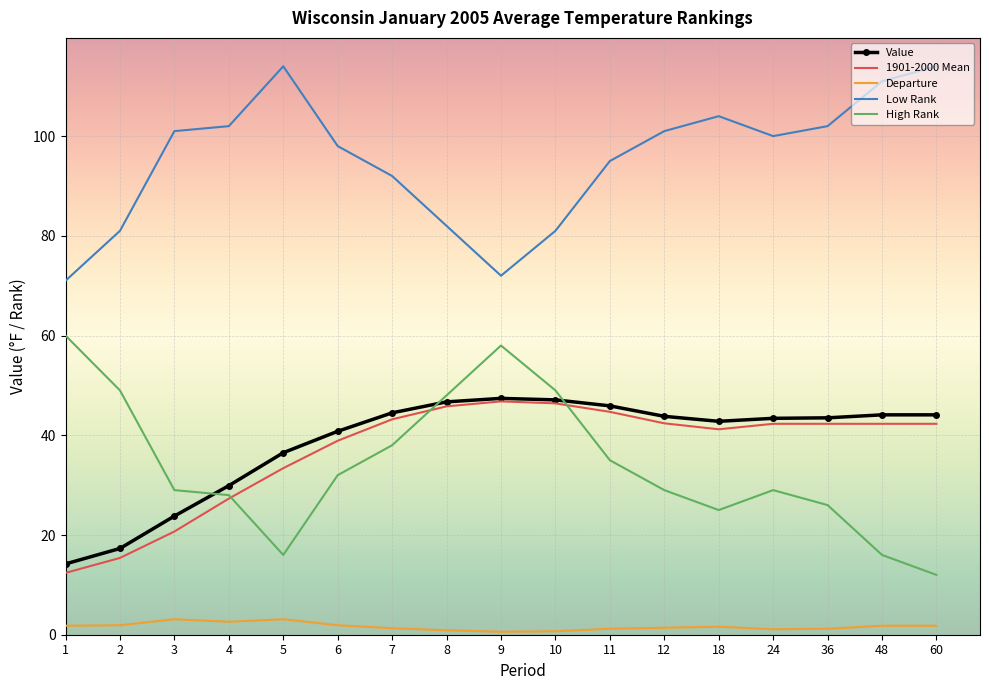

Is it true that Value equals 23.0 at 7?

False